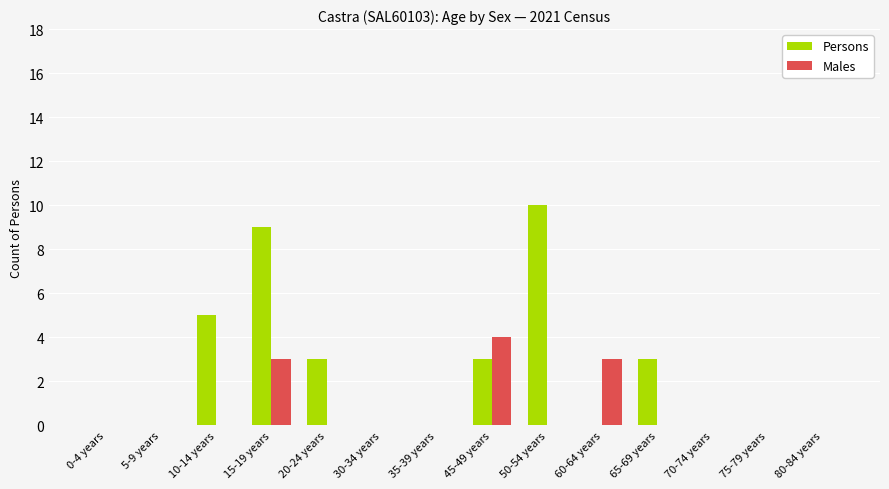

At which label does Males reach its peak?

45-49 years